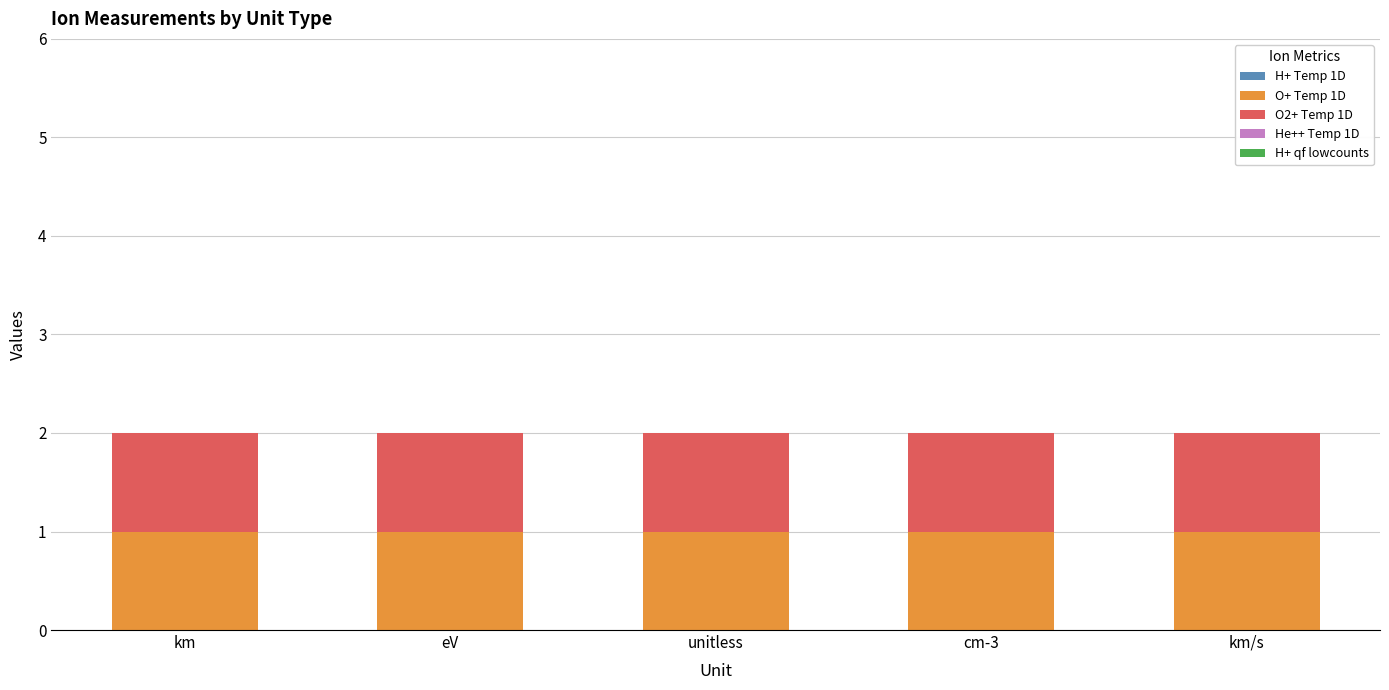

Reading right to left, transcribe all the data shown in this chart.

H+ Temp 1D: km/s=0	cm-3=0	unitless=0	eV=0	km=0
O+ Temp 1D: km/s=1	cm-3=1	unitless=1	eV=1	km=1
O2+ Temp 1D: km/s=1	cm-3=1	unitless=1	eV=1	km=1
He++ Temp 1D: km/s=0	cm-3=0	unitless=0	eV=0	km=0
H+ qf lowcounts: km/s=0	cm-3=0	unitless=0	eV=0	km=0